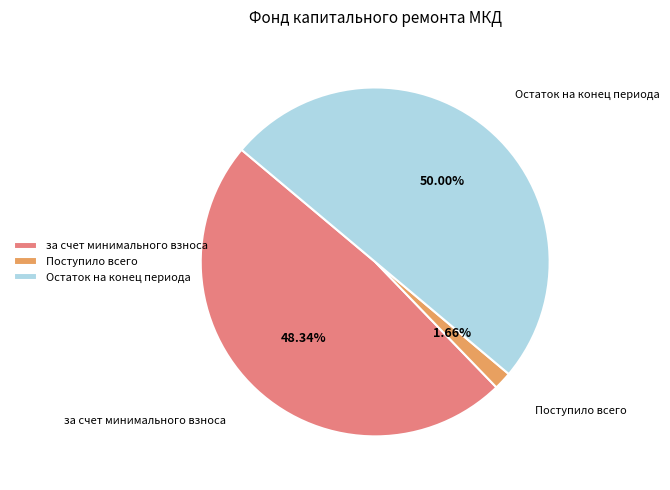

Is the sum of Остаток на конец периода and за счет минимального взноса greater than half?

Yes